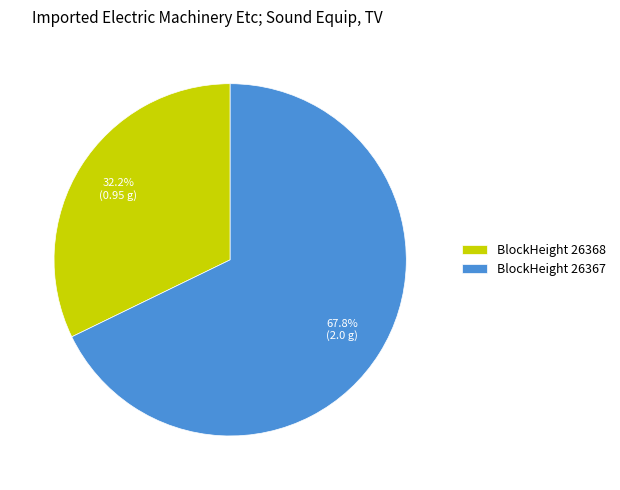

Is there any slice that represents more than half of the pie?

Yes